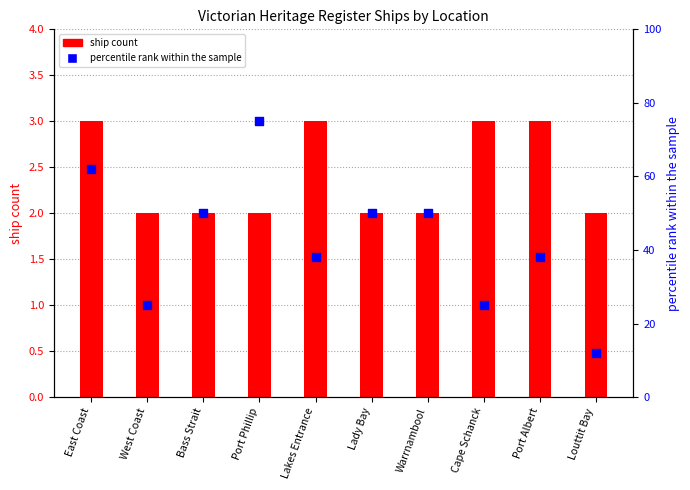

Which series has the largest Y range (max minus min)?

percentile rank within the sample